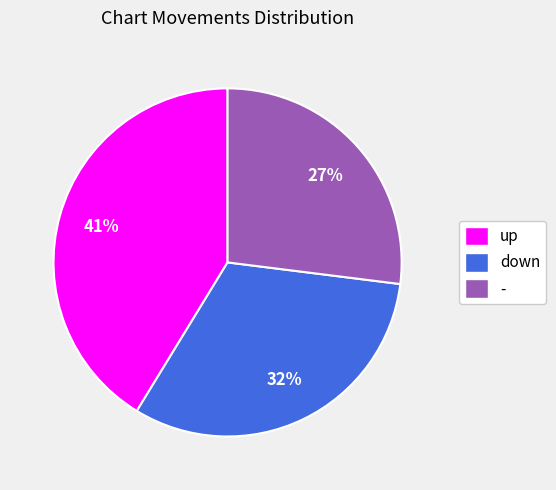

Which has a higher value, up or down?

up